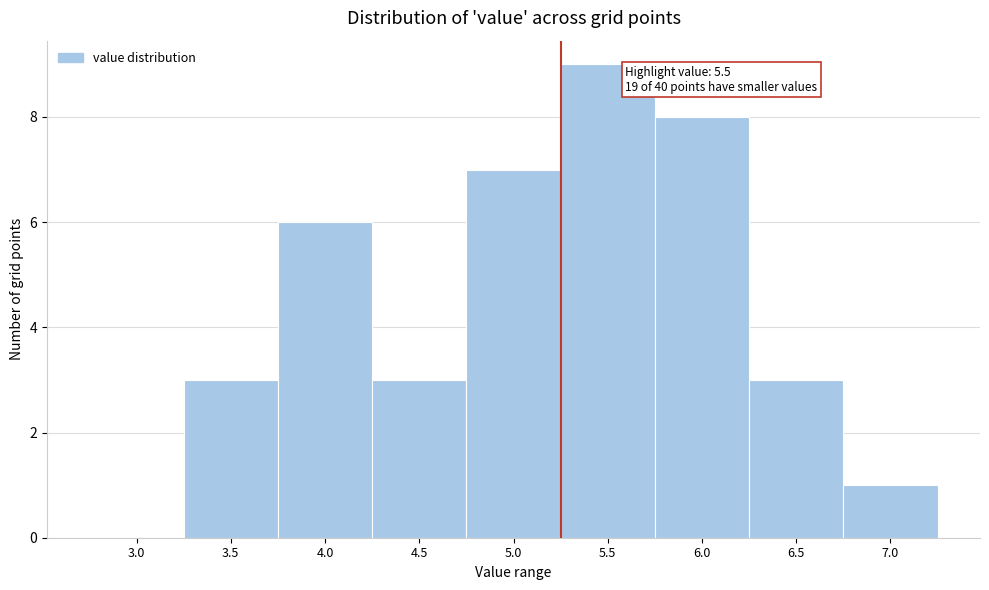

Reading left to right, transcribe all the data shown in this chart.

3.0=0	3.5=3	4.0=6	4.5=3	5.0=7	5.5=9	6.0=8	6.5=3	7.0=1